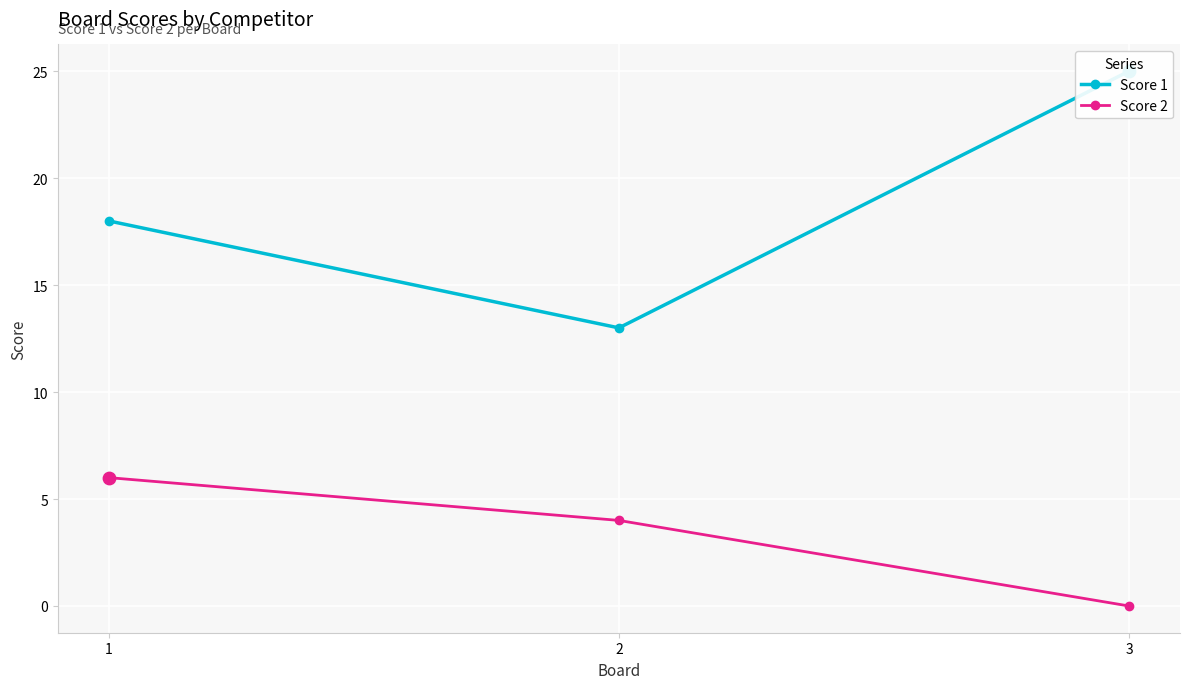

What are all the series names shown in the legend?

Score 1, Score 2